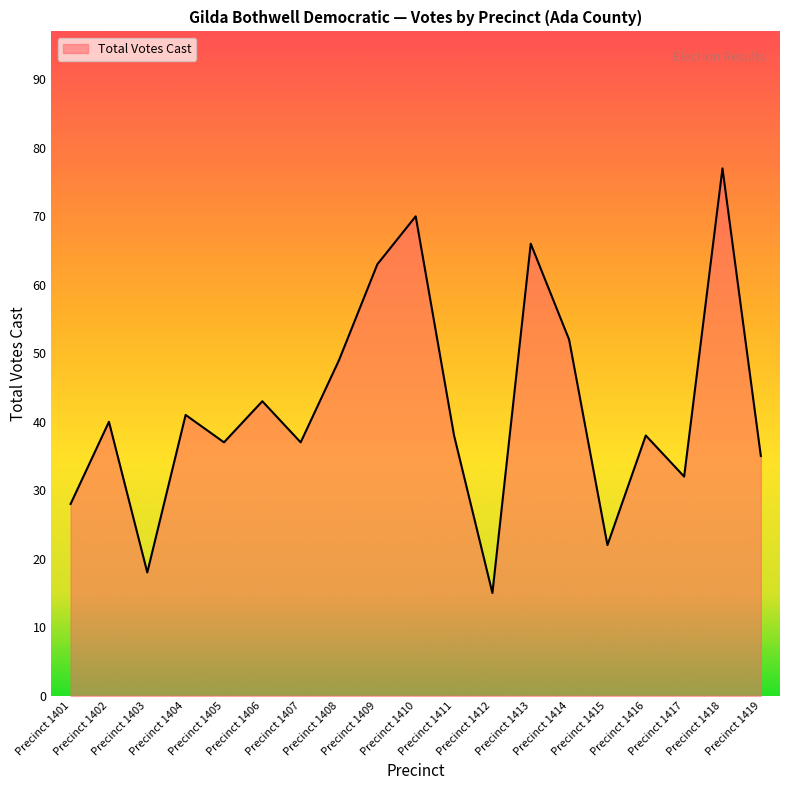

The chart shows a value of 7 at Precinct 1417. True or false?

False